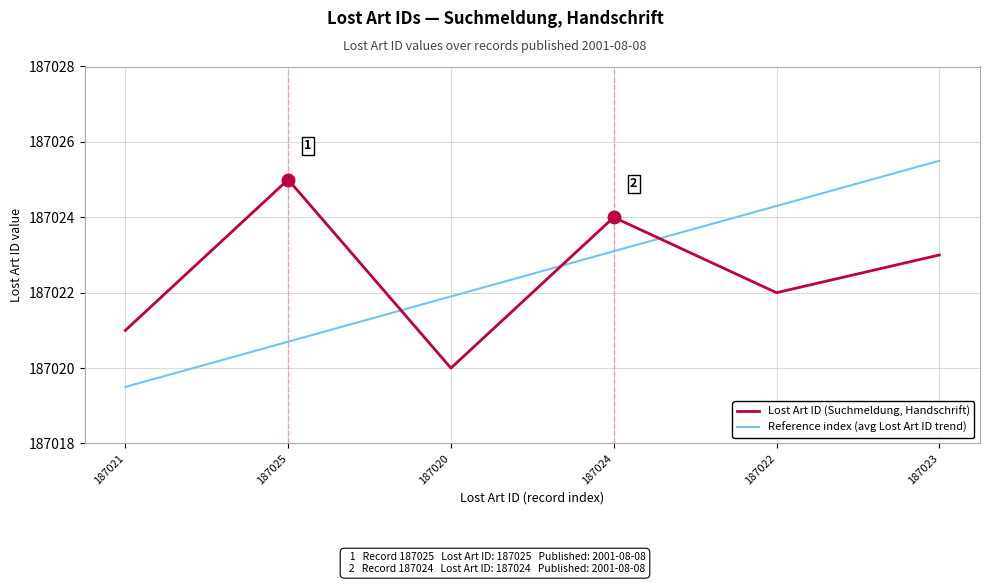

What is the difference between the Reference index (avg Lost Art ID trend) values at 187023 and 187022?

1.2